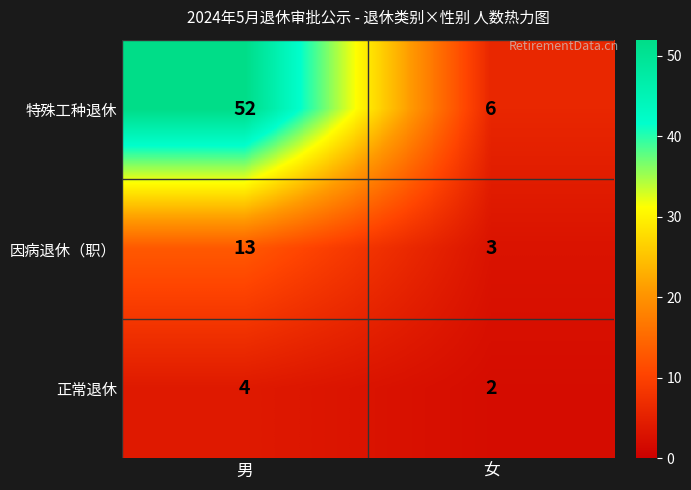

List the series in order of their overall mean, highest first.

特殊工种退休, 因病退休（职）, 正常退休